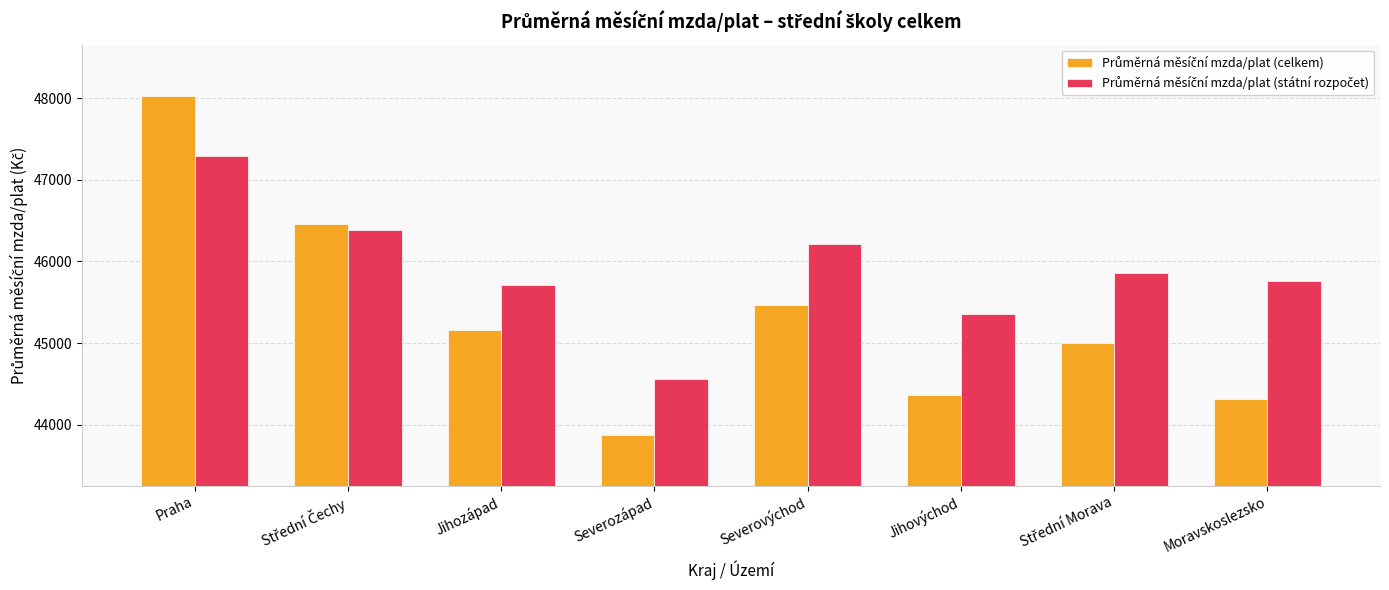

What is the minimum value shown in the chart?

43879.2